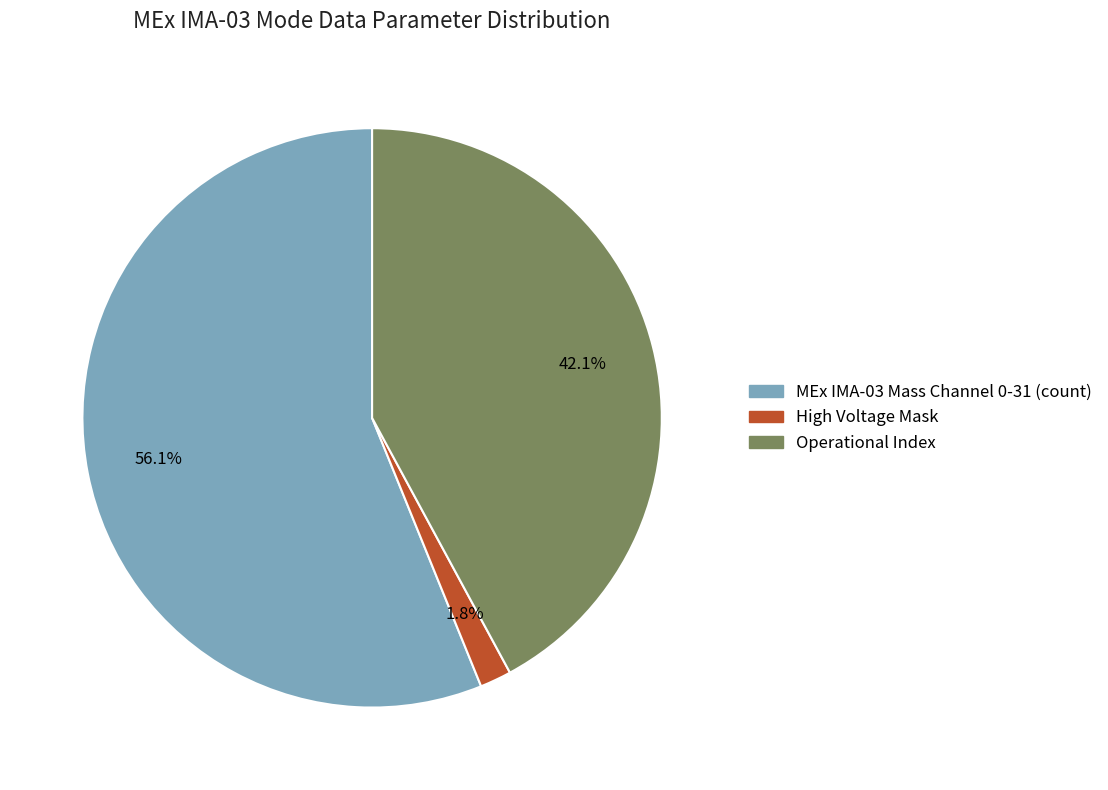

Is there a majority slice in this chart?

Yes